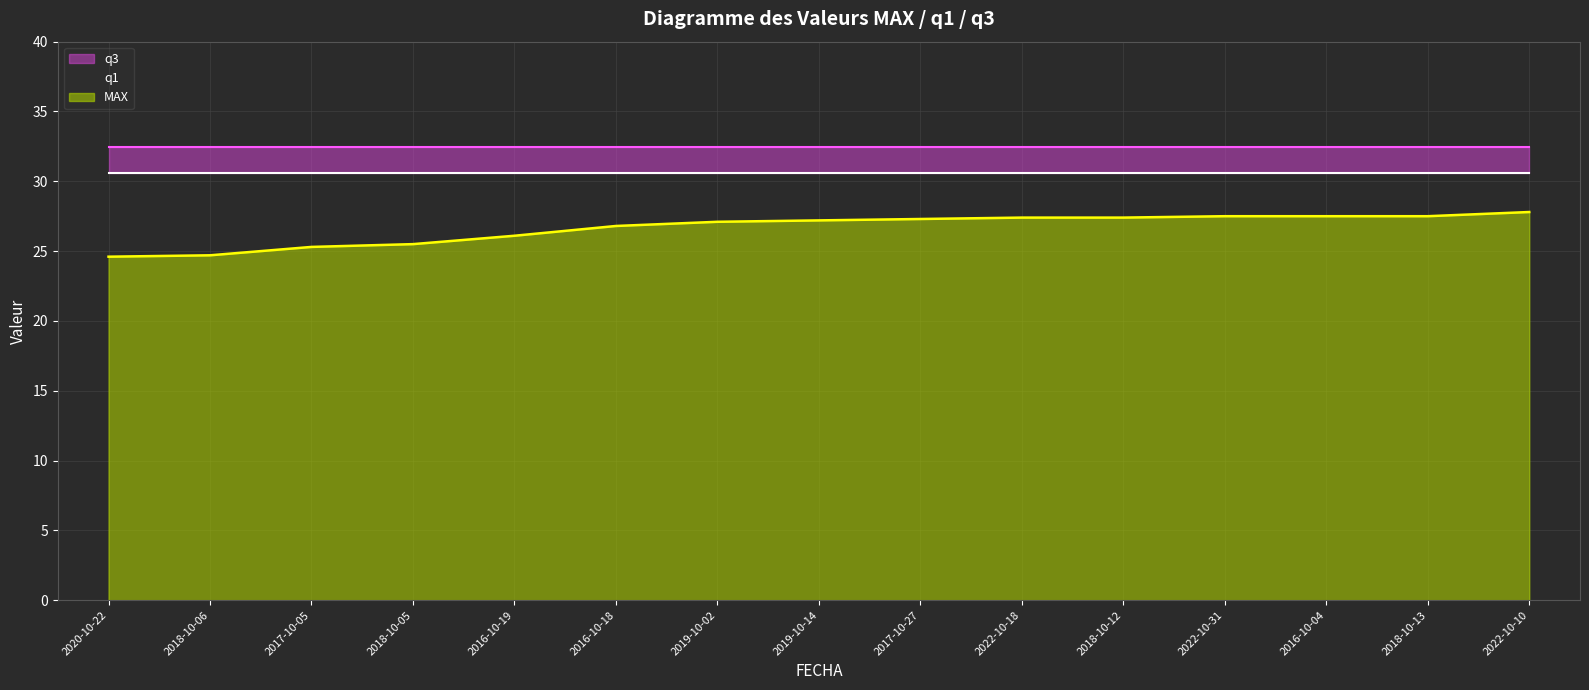

How many distinct data groups are displayed?

3